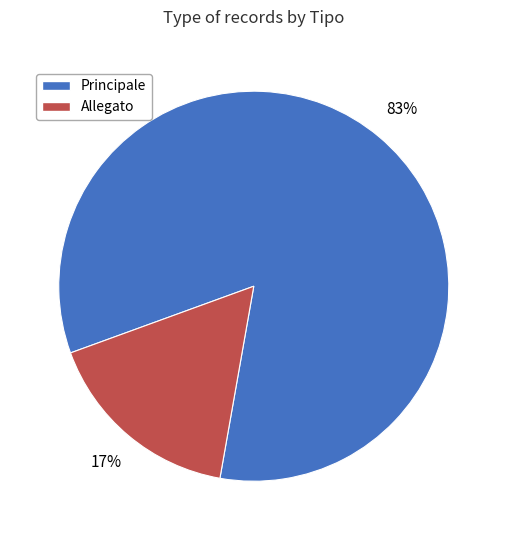

True or false: Principale accounts for 83% of the total.

True